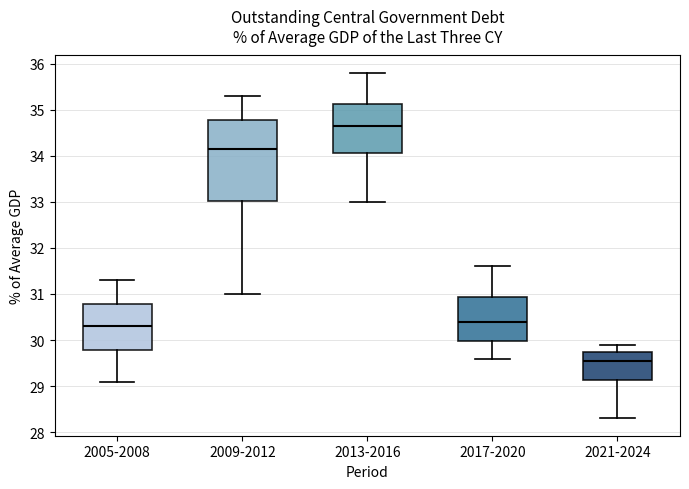

Which box has the lowest median line?

2021-2024